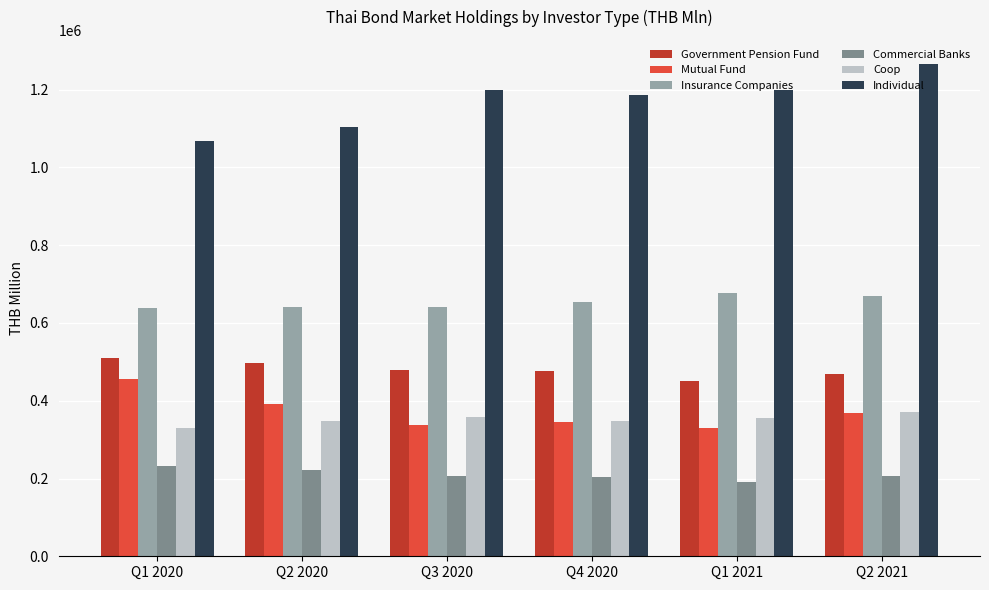

What is the maximum value shown in the chart?

1264806.0